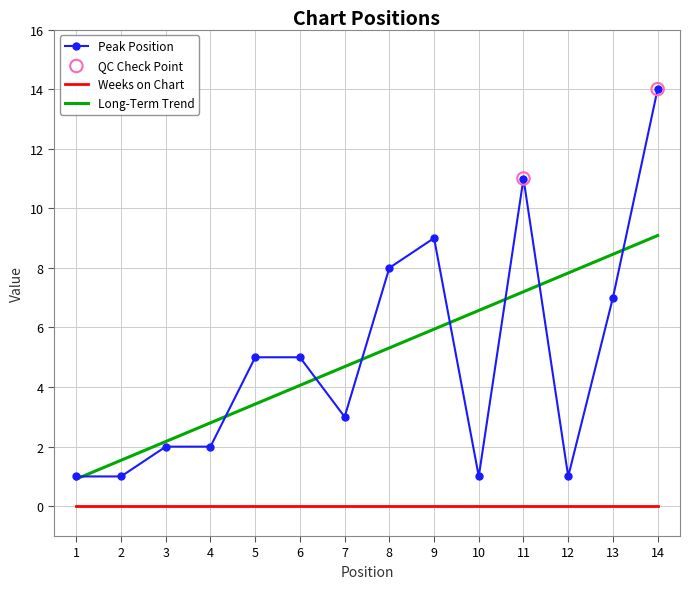

Which series has the largest range (max minus min)?

Peak Position